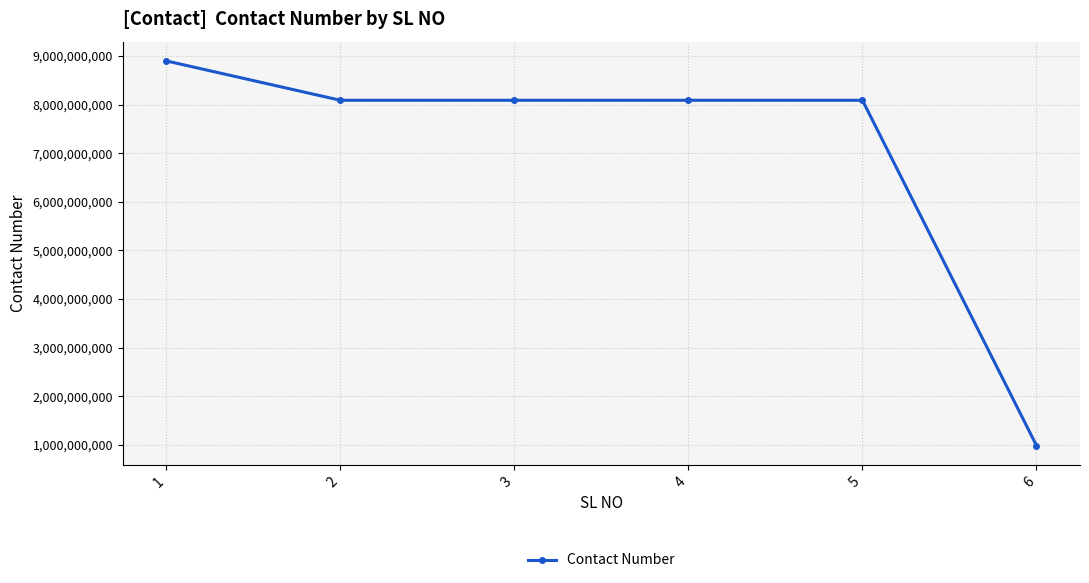

What is the difference between the maximum and minimum values?

7912011322